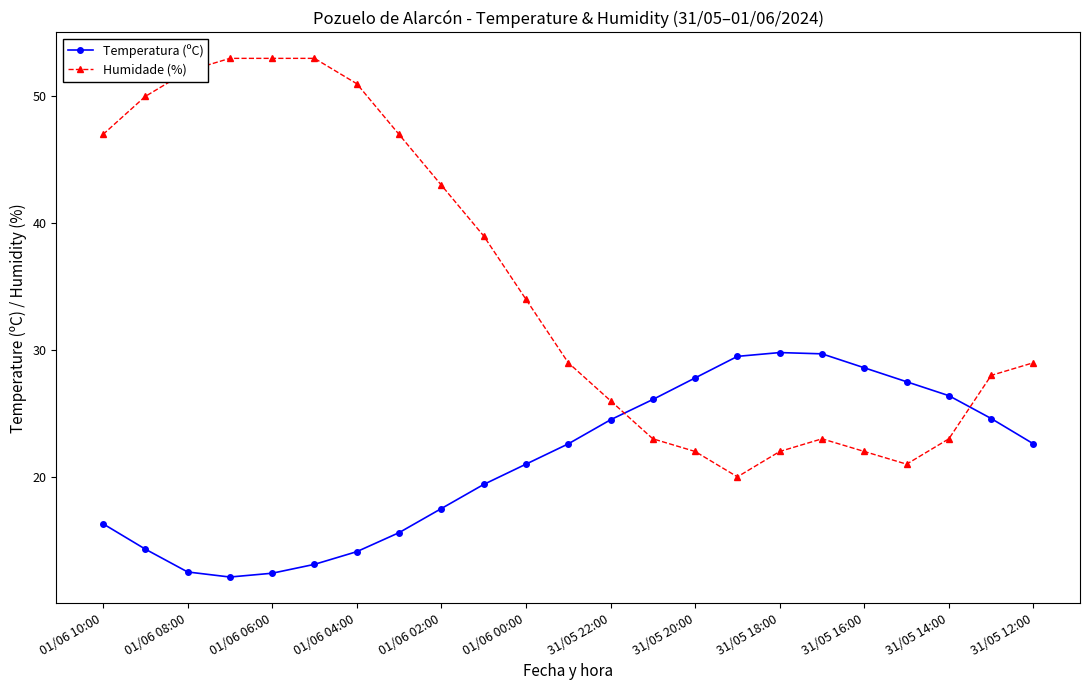

How many data points in Temperatura (ºC) are above 22?

12